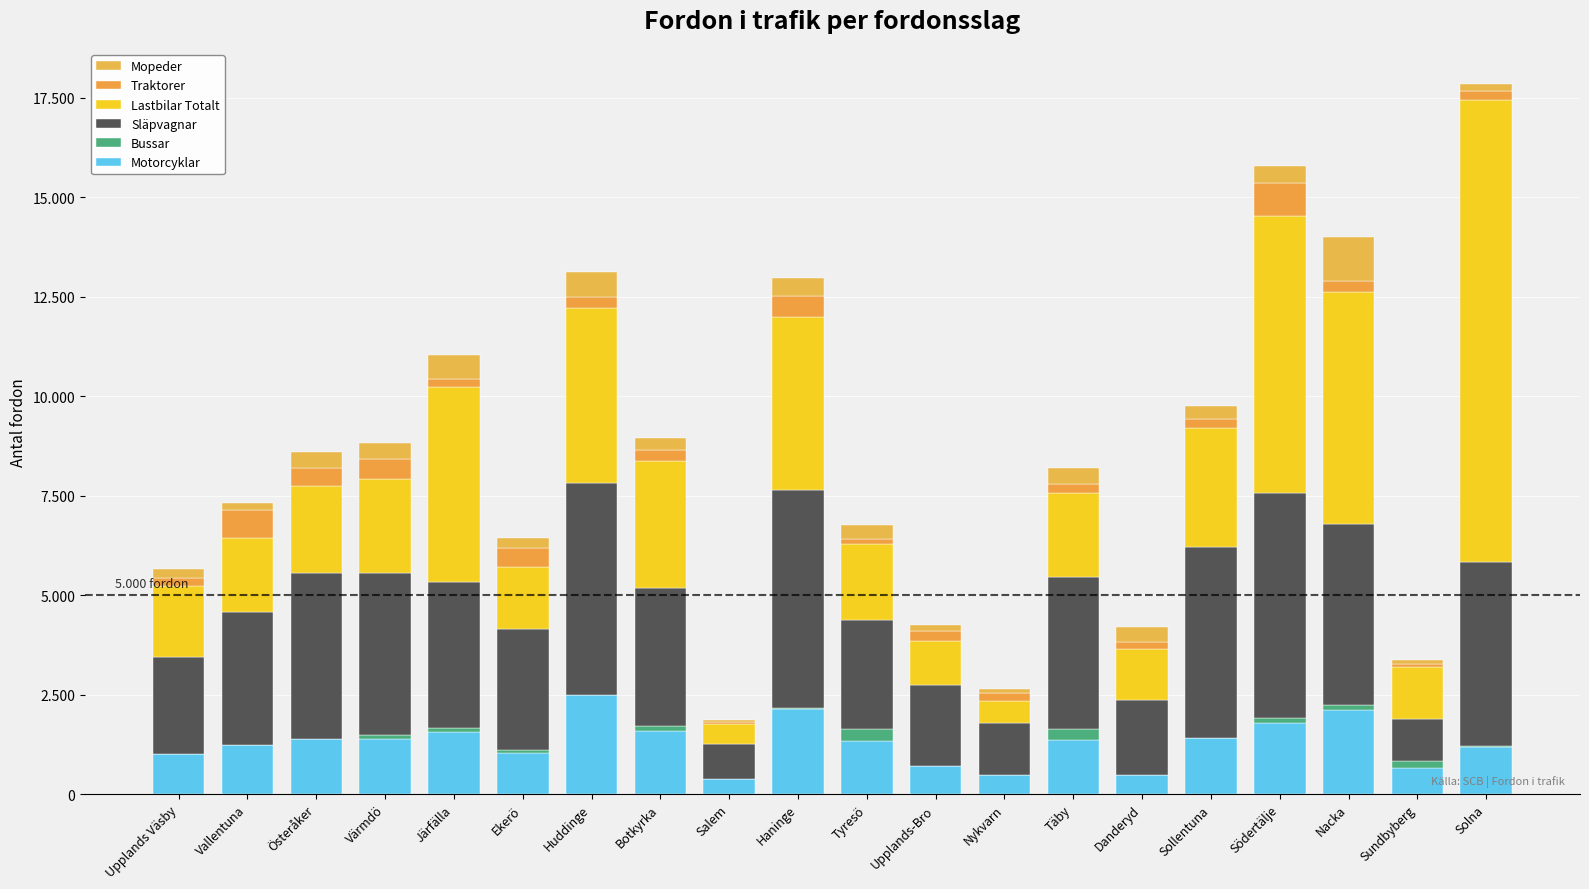

What is the label of the 15th bar from the left?

Danderyd